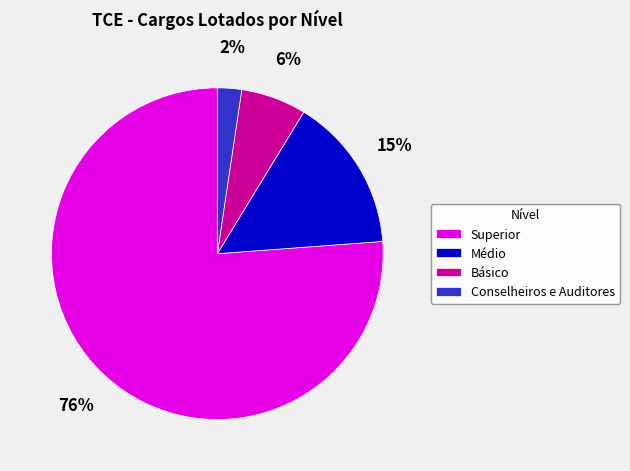

Which slice represents more than half of the pie?

Superior